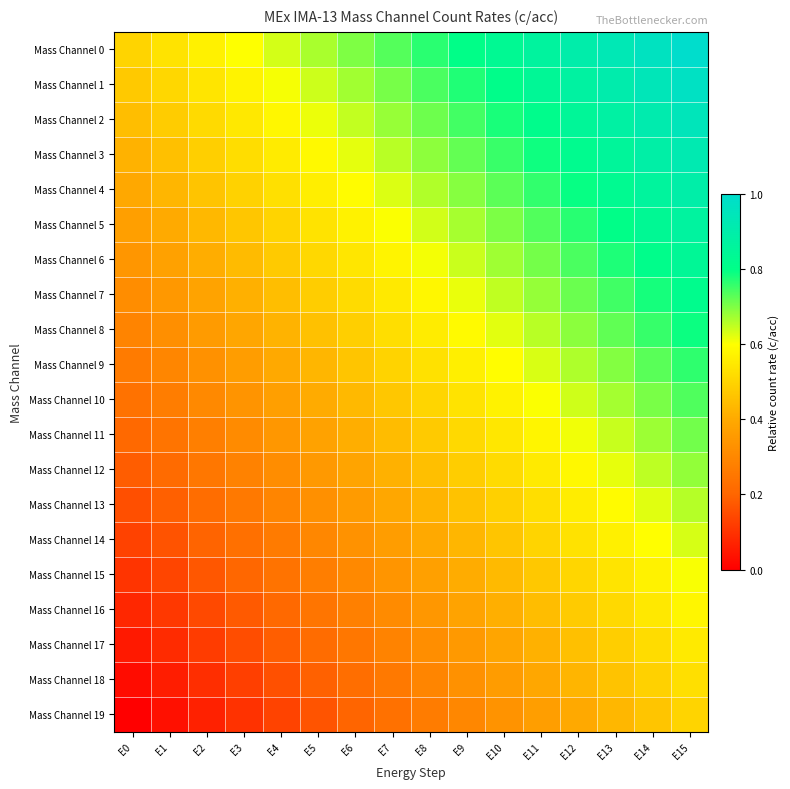

Which series has the largest total across all categories?

Mass Channel 0